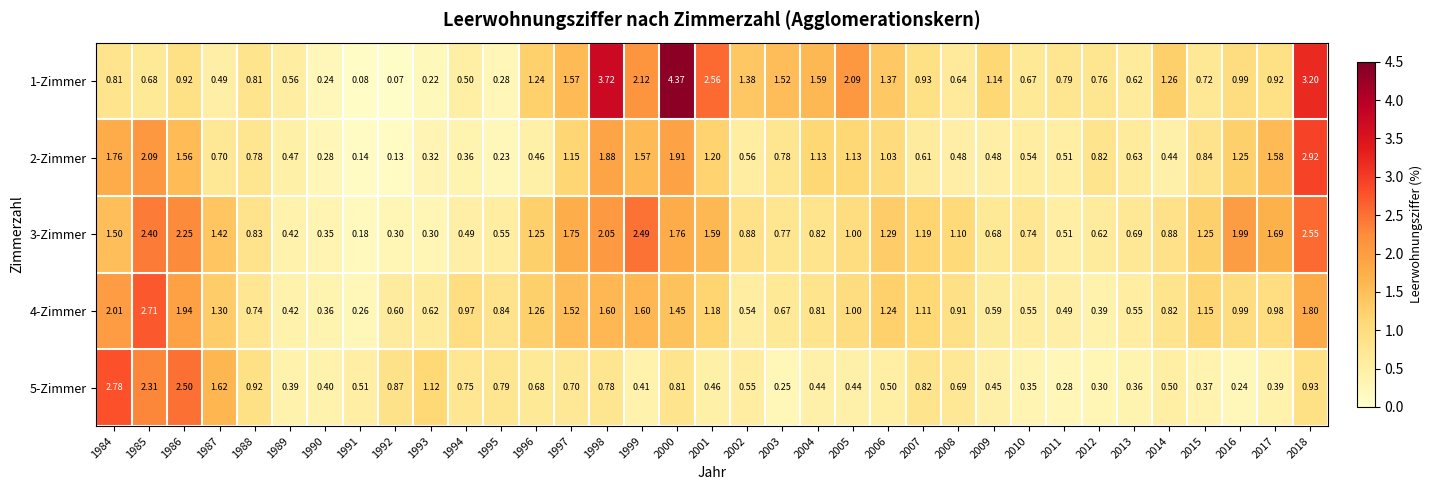

Is the value of 4-Zimmer at 2015 greater than the value of 3-Zimmer at 2018?

No